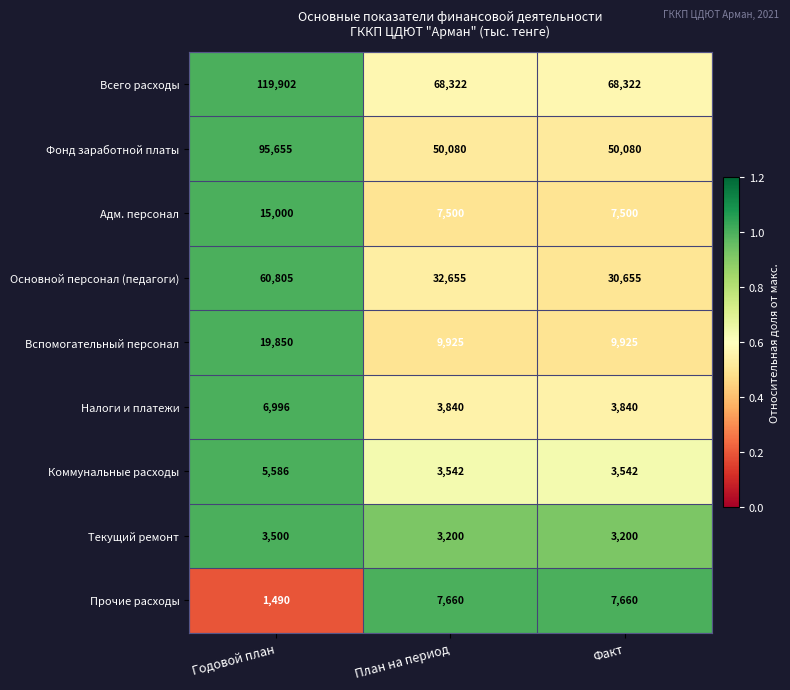

Reading right to left, transcribe all the data shown in this chart.

Всего расходы: Факт=68322	План на период=68322	Годовой план=119902
Фонд заработной платы: Факт=50080	План на период=50080	Годовой план=95655
Адм. персонал: Факт=7500	План на период=7500	Годовой план=15000
Основной персонал (педагоги): Факт=30655	План на период=32655	Годовой план=60805
Вспомогательный персонал: Факт=9925	План на период=9925	Годовой план=19850
Налоги и платежи: Факт=3840	План на период=3840	Годовой план=6996
Коммунальные расходы: Факт=3542	План на период=3542	Годовой план=5586
Текущий ремонт: Факт=3200	План на период=3200	Годовой план=3500
Прочие расходы: Факт=7660	План на период=7660	Годовой план=1490